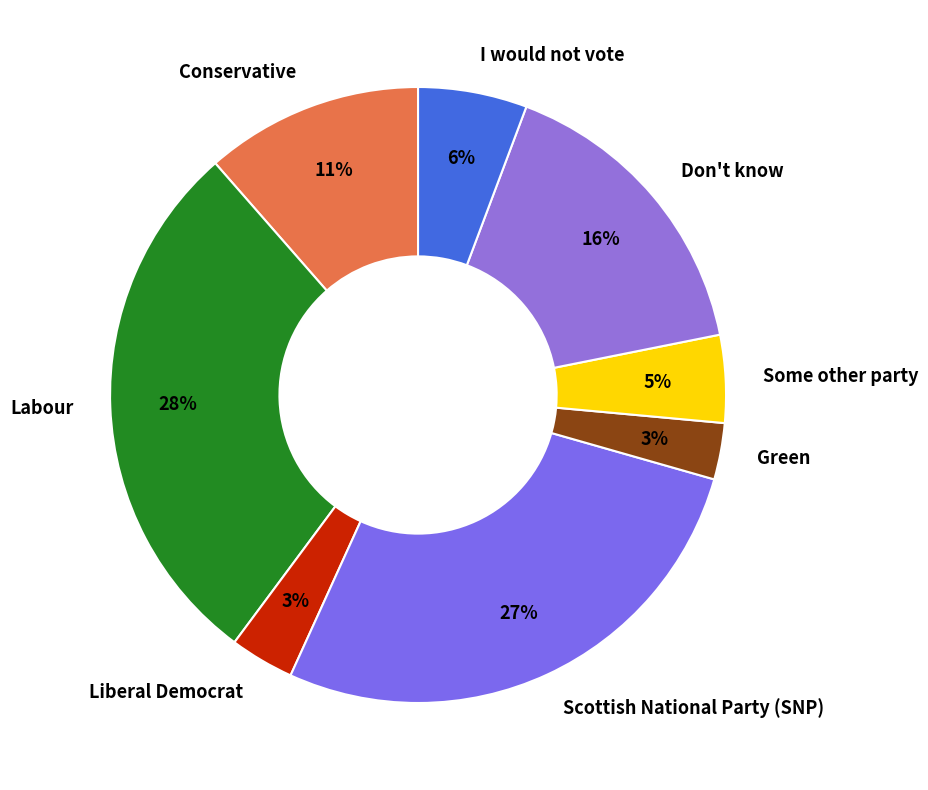

What percentage is the I would not vote slice, to the nearest percent?

6%